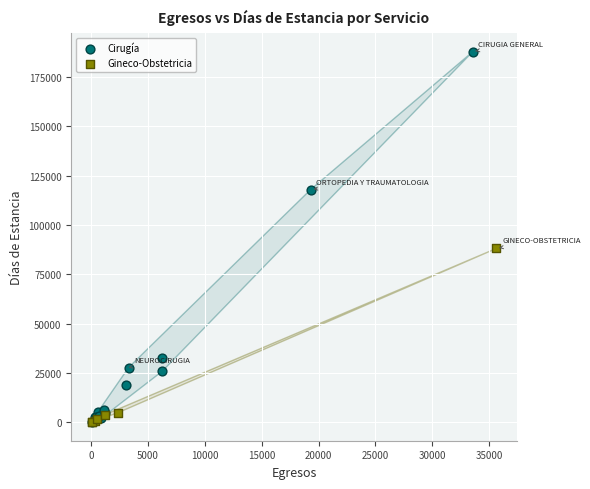

What are all the series names shown in the legend?

Cirugía, Gineco-Obstetricia